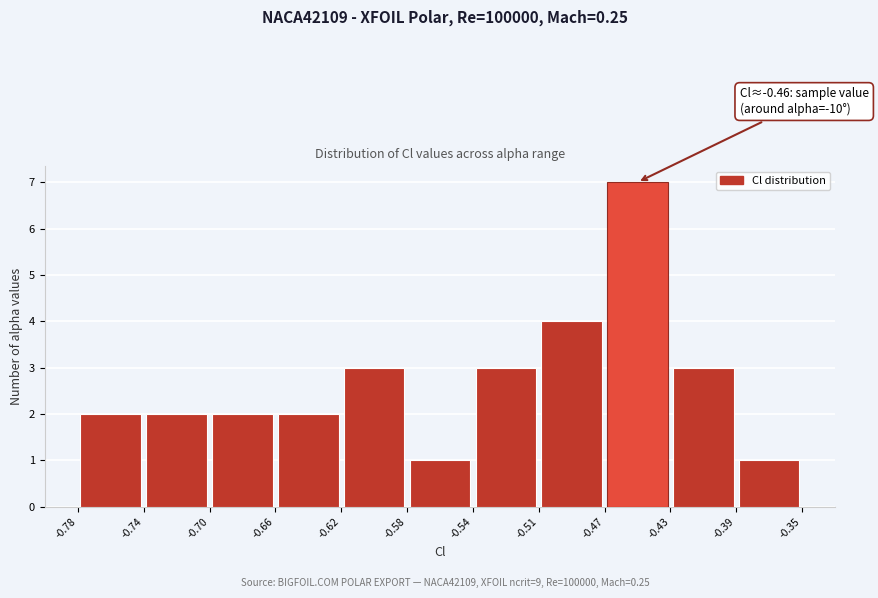

Over which range of the x-axis is the bar tallest?

-0.47 to -0.43